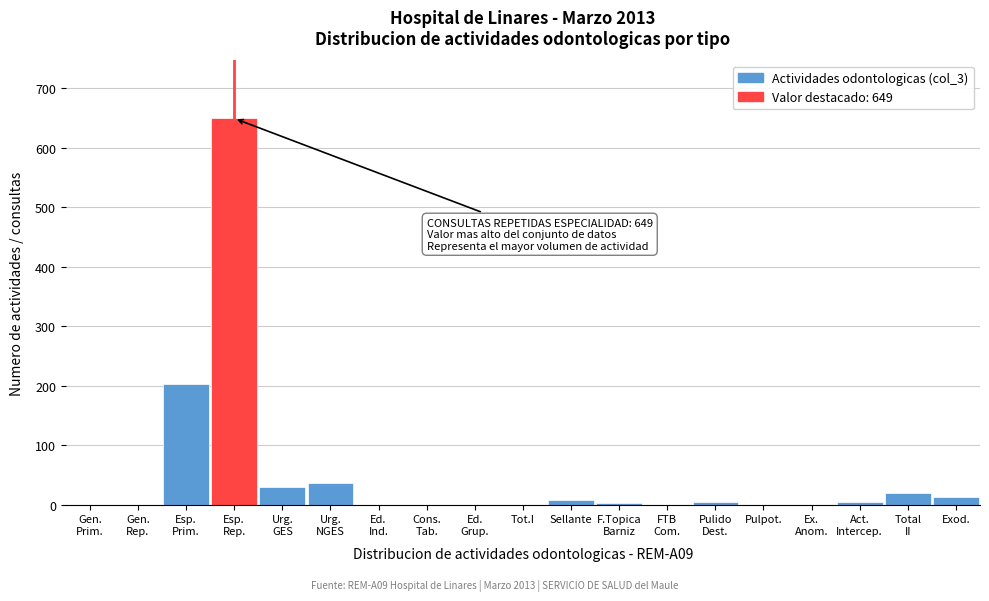

What is the maximum value shown in the chart?

649